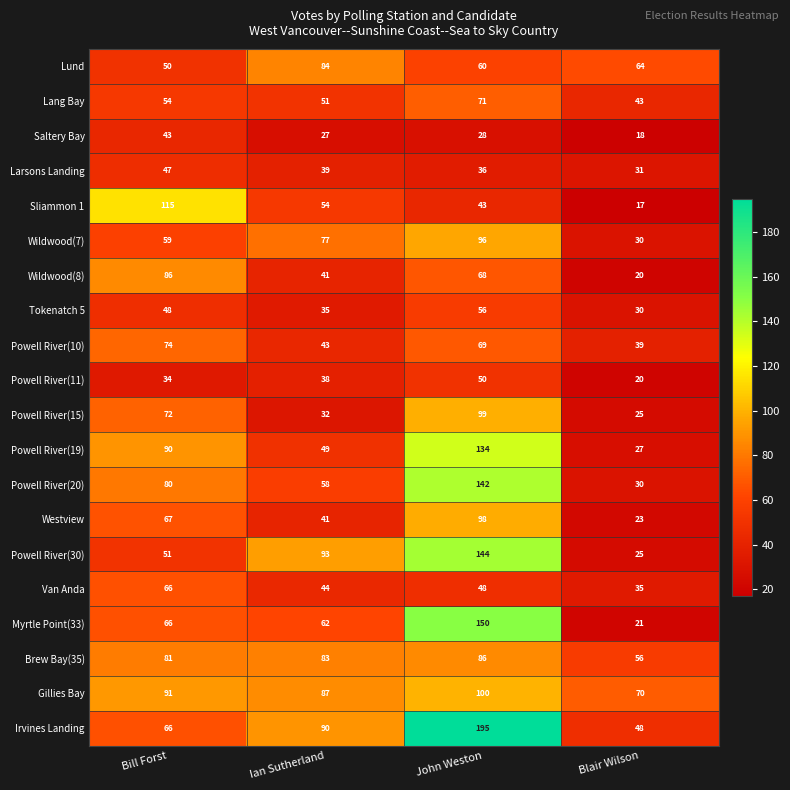

Where does the Van Anda series first go above 48?

Bill Forst